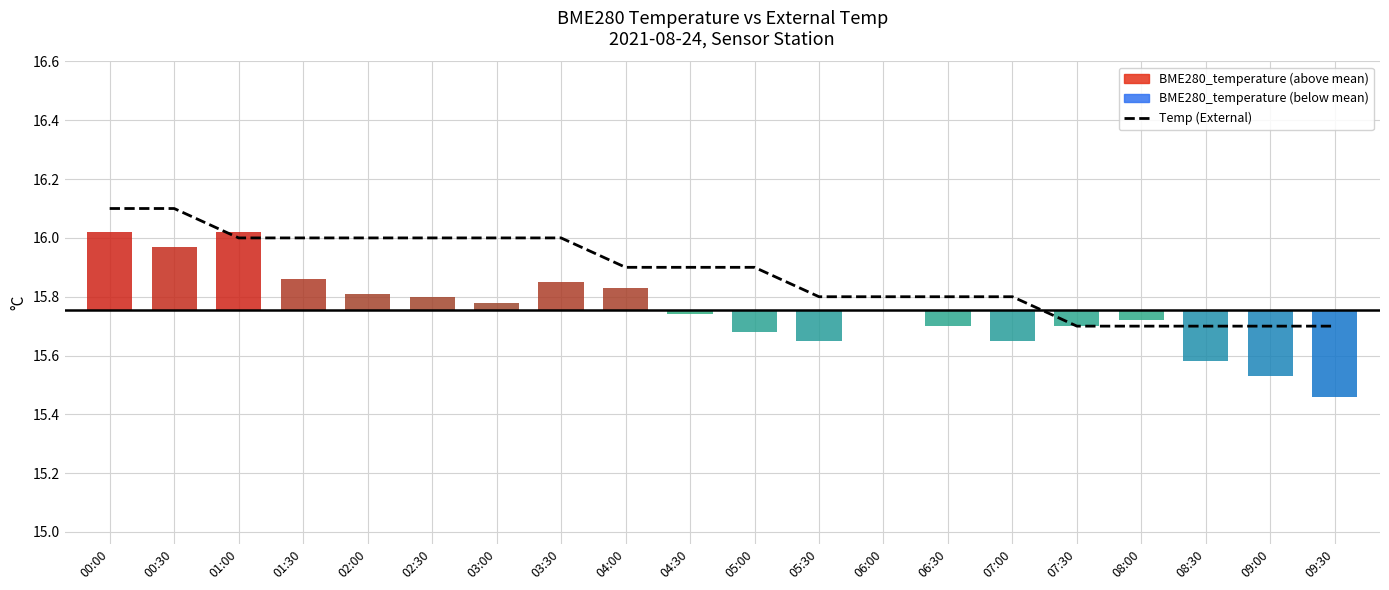

What is the sum of the values at 05:30 and 01:00?

31.8